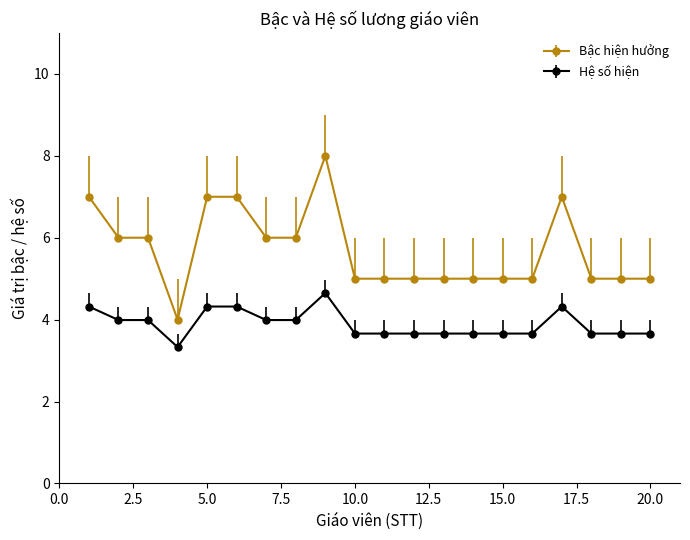

What is the highest value of the Bậc hiện hưởng series?

8.0